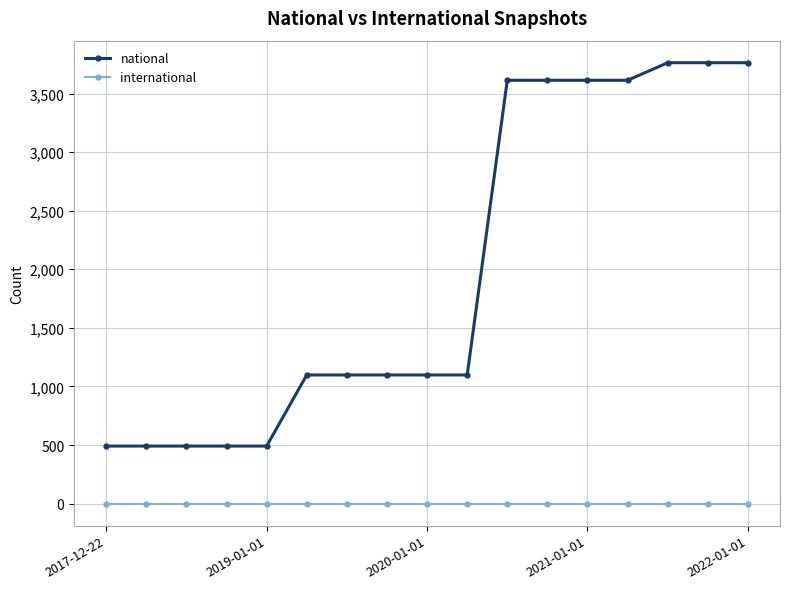

What is the sum of all national values?

33686